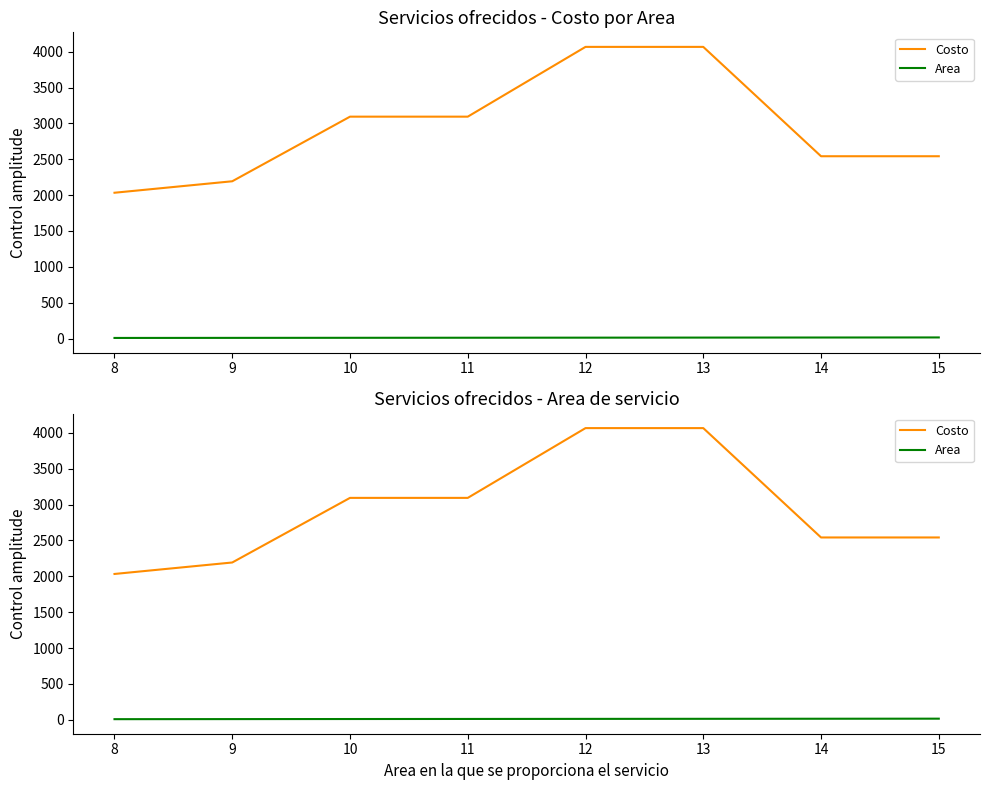

How many data points in Costo are less than 3094?

4